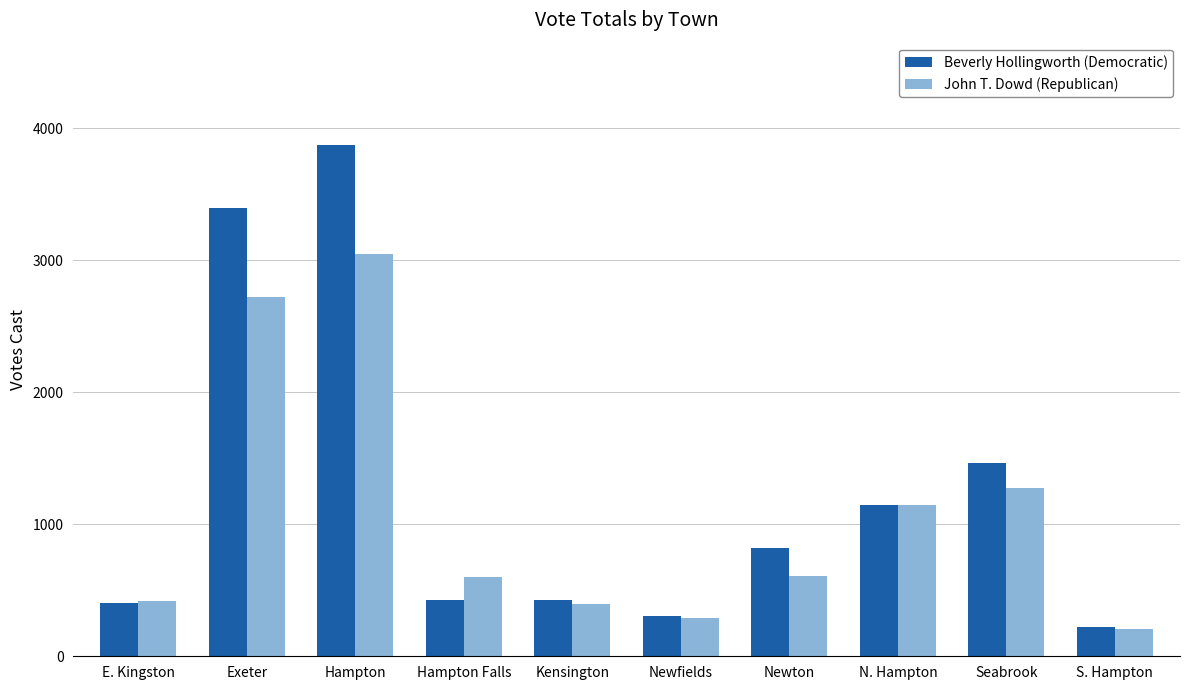

Is the value of Beverly Hollingworth (Democratic) at N. Hampton greater than the value of John T. Dowd (Republican) at Hampton Falls?

Yes